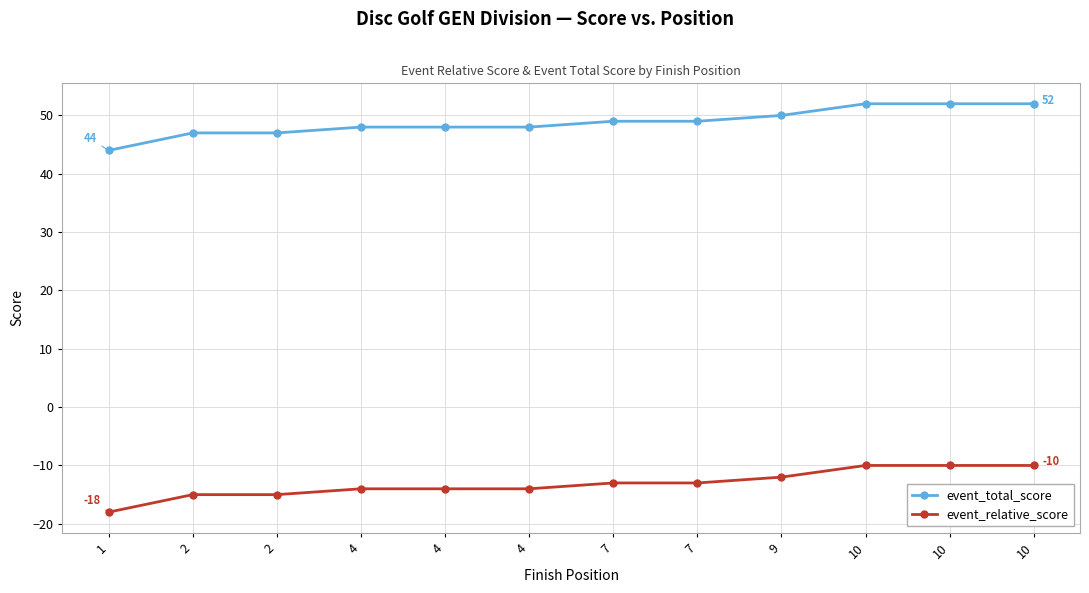

True or false: event_relative_score and event_total_score cross at least once.

False